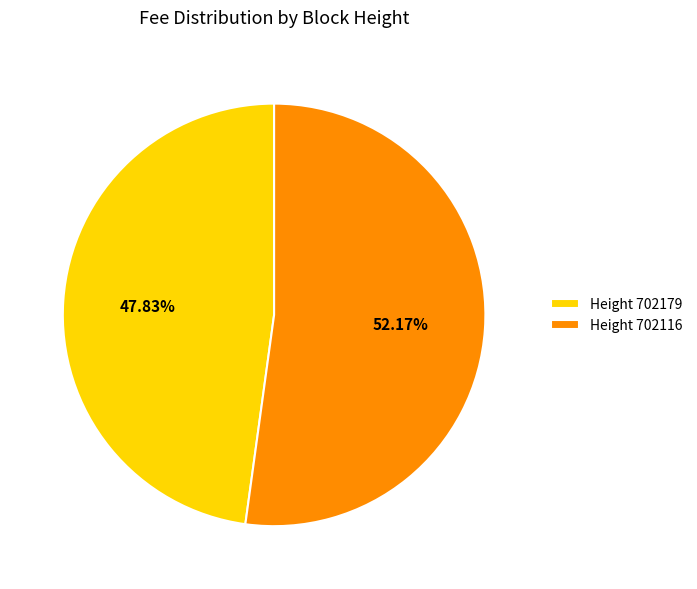

What is the majority slice?

Height 702116